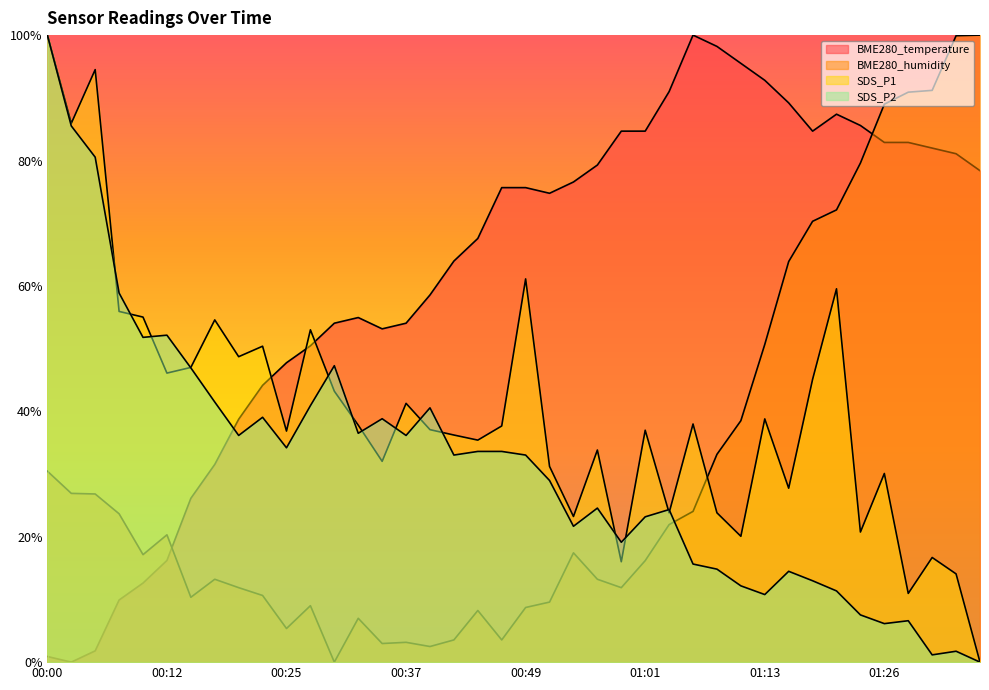

Which category has the highest value in the SDS_P2 series?

00:00